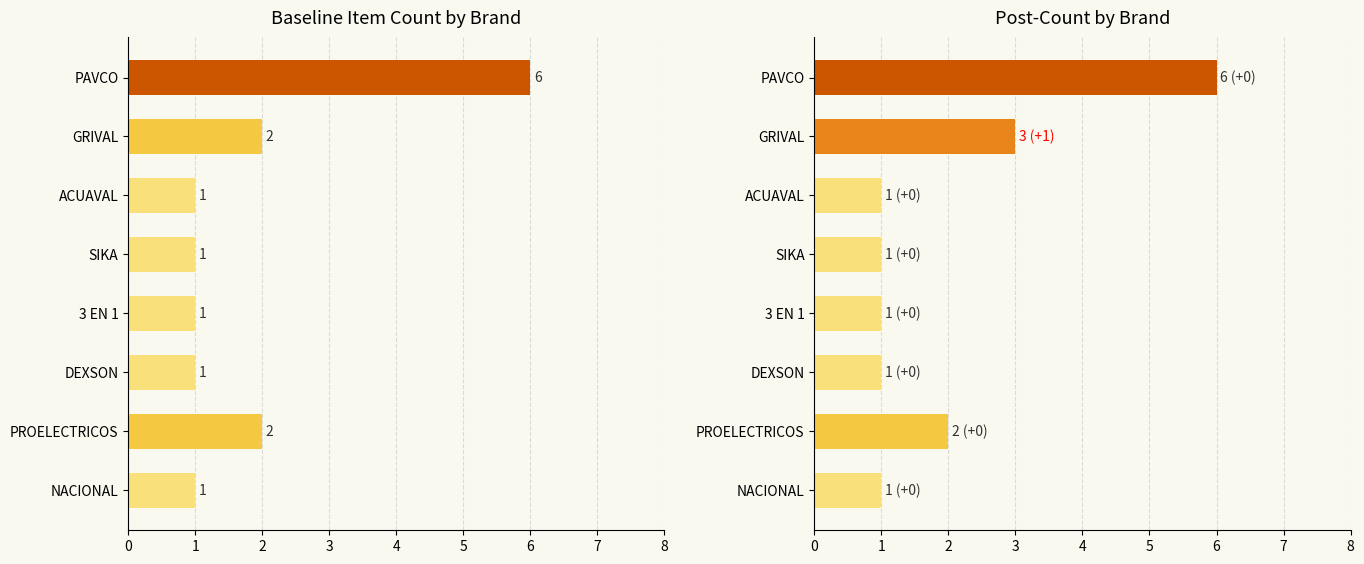

The value of Baseline at ACUAVAL is 1. True or false?

False